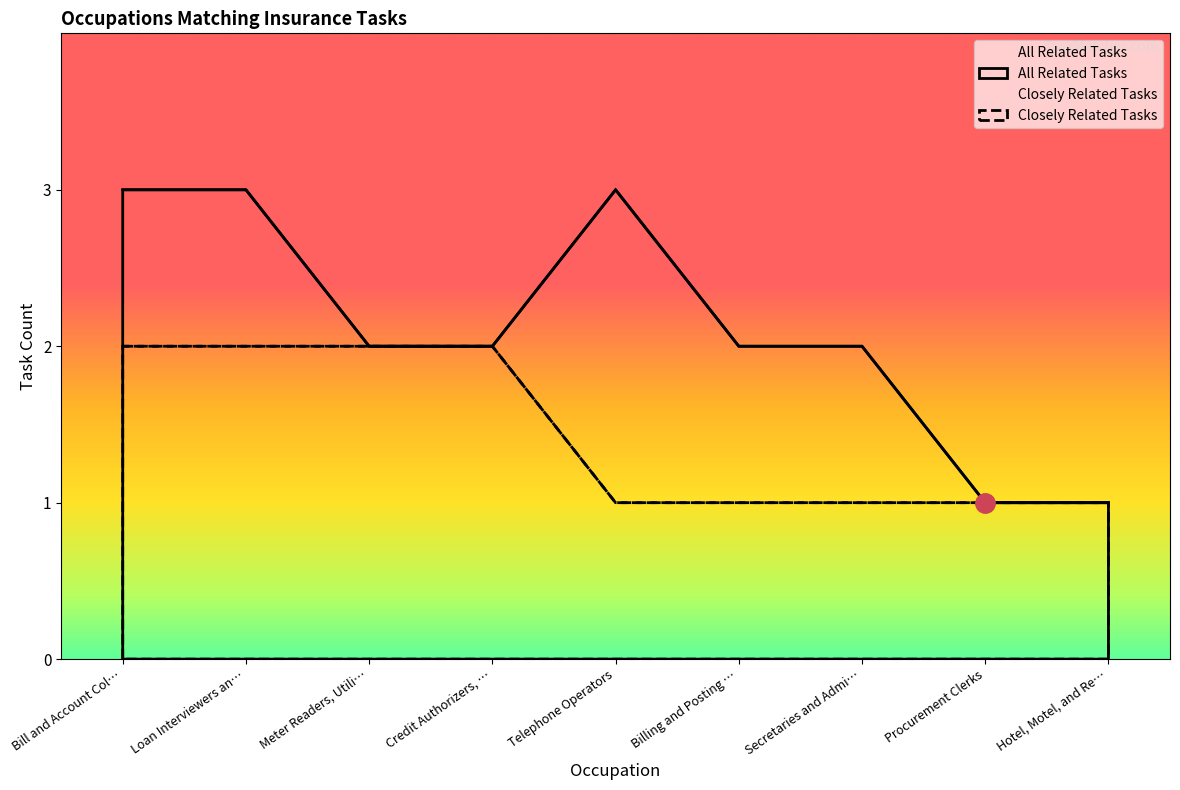

Between Bill and Account Col… and Telephone Operators, which series saw the biggest shift?

Closely Related Tasks